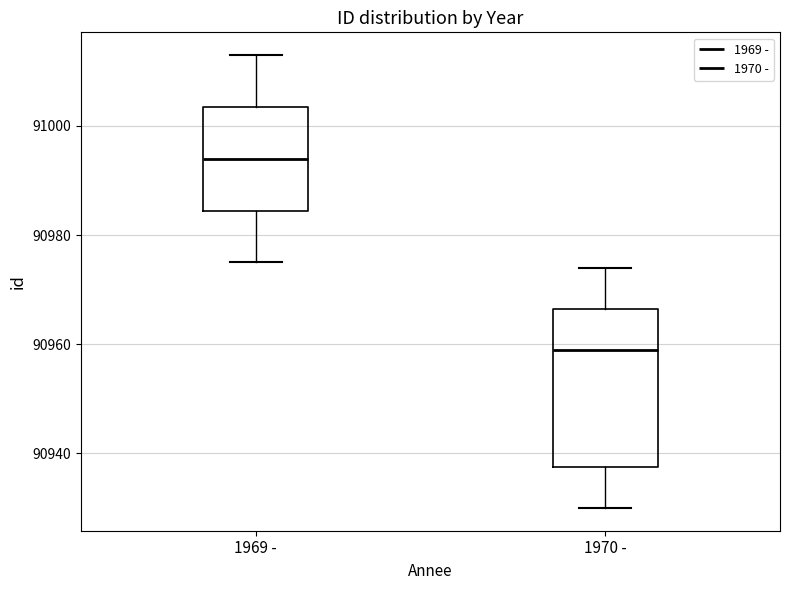

Which box is the tallest, from its lower edge to its upper edge?

1970 -